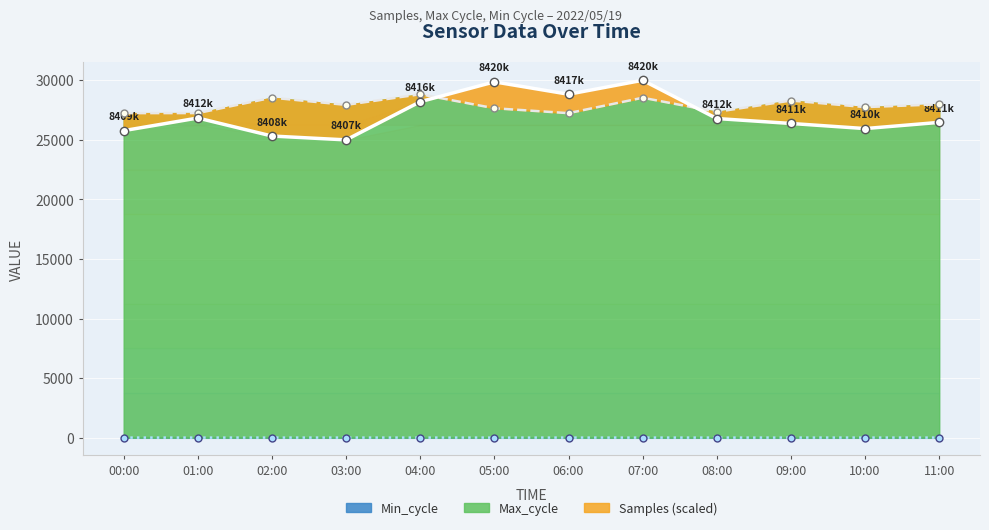

What are all the series names shown in the legend?

Samples (scaled), Max_cycle, Min_cycle